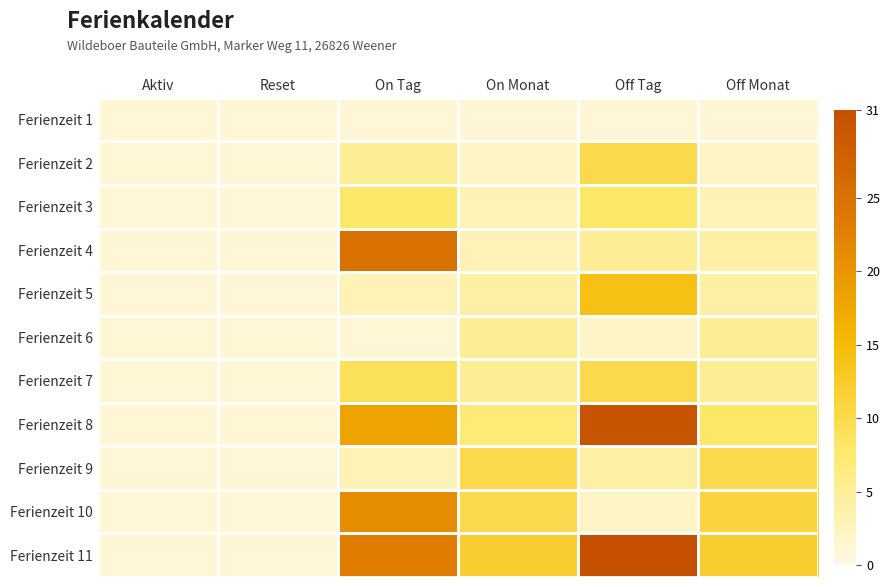

How many series are shown in this chart?

11